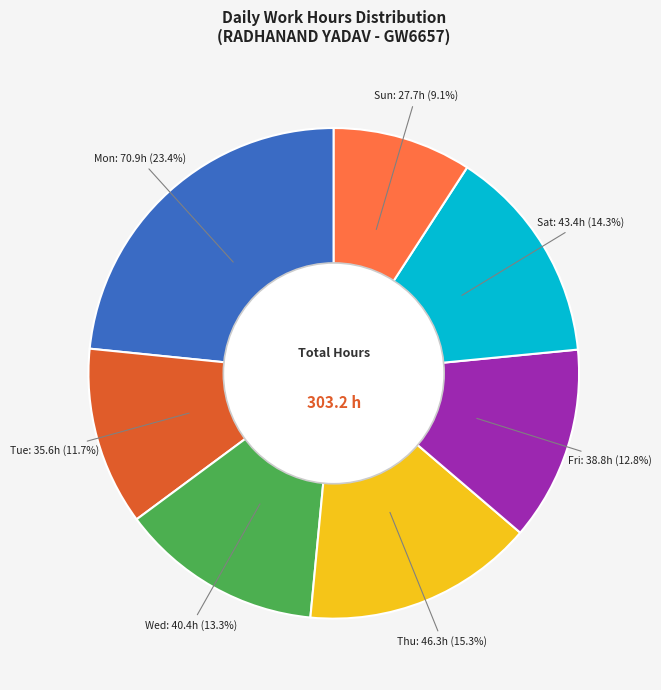

Is there any slice that represents more than half of the pie?

No